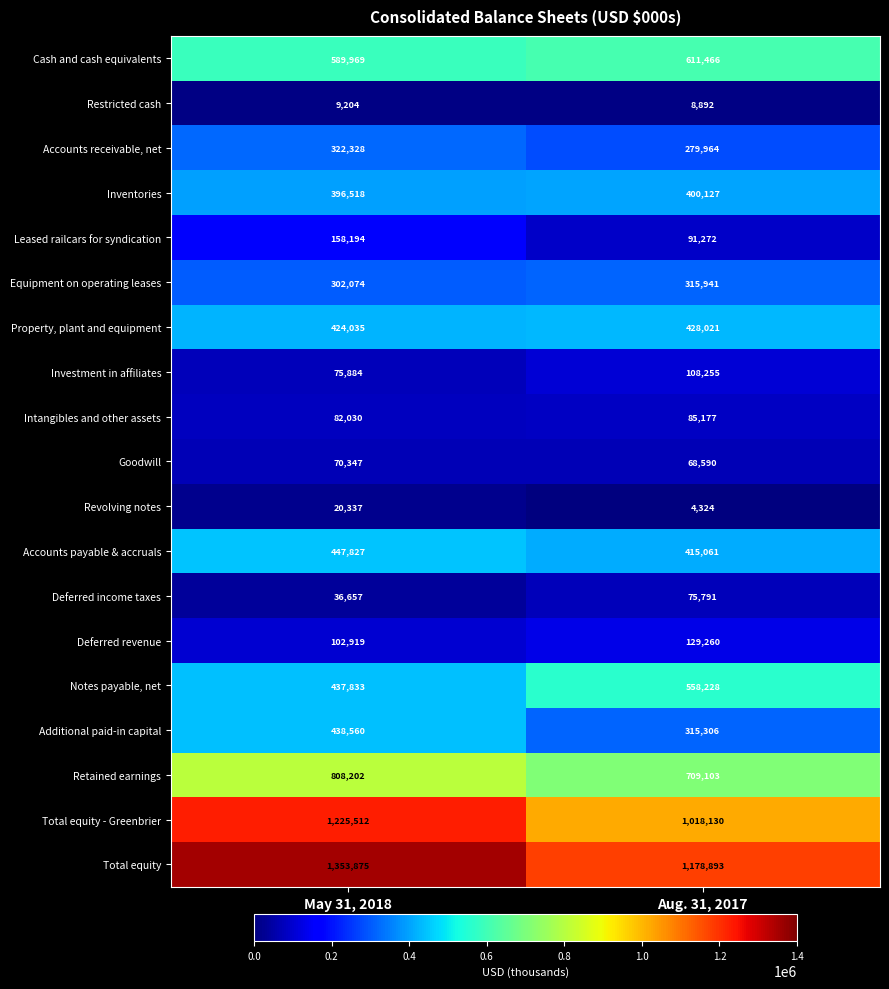

What is the total value across all series at May 31, 2018?

7302305